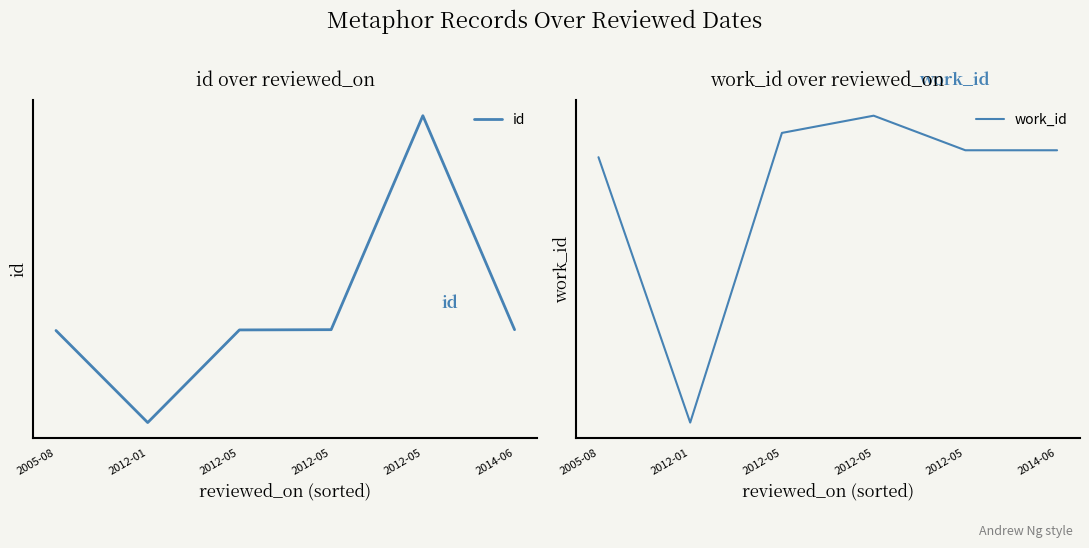

Reading left to right, extract all data points from this chart.

id: 13890.0	11364.0	13906.0	13913.0	19785.0	13913.0
work_id: 5139.8	4330.7	5213.9	5266.4	5161.0	5161.0